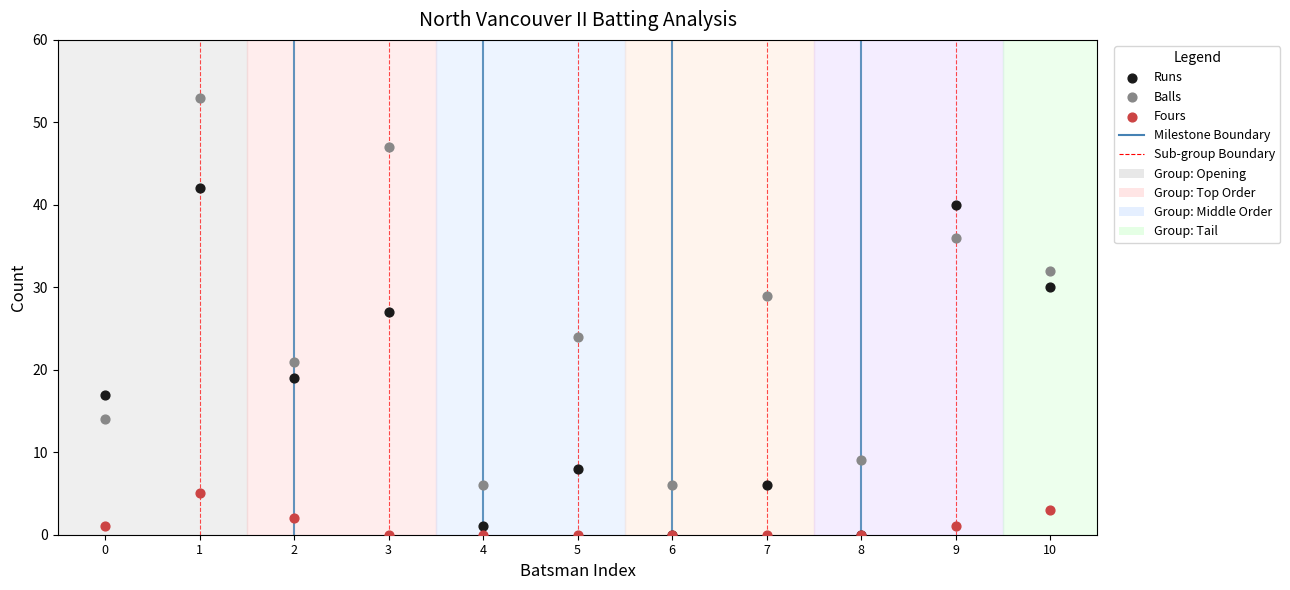

Across all series, what Y value is closest to 26?

27